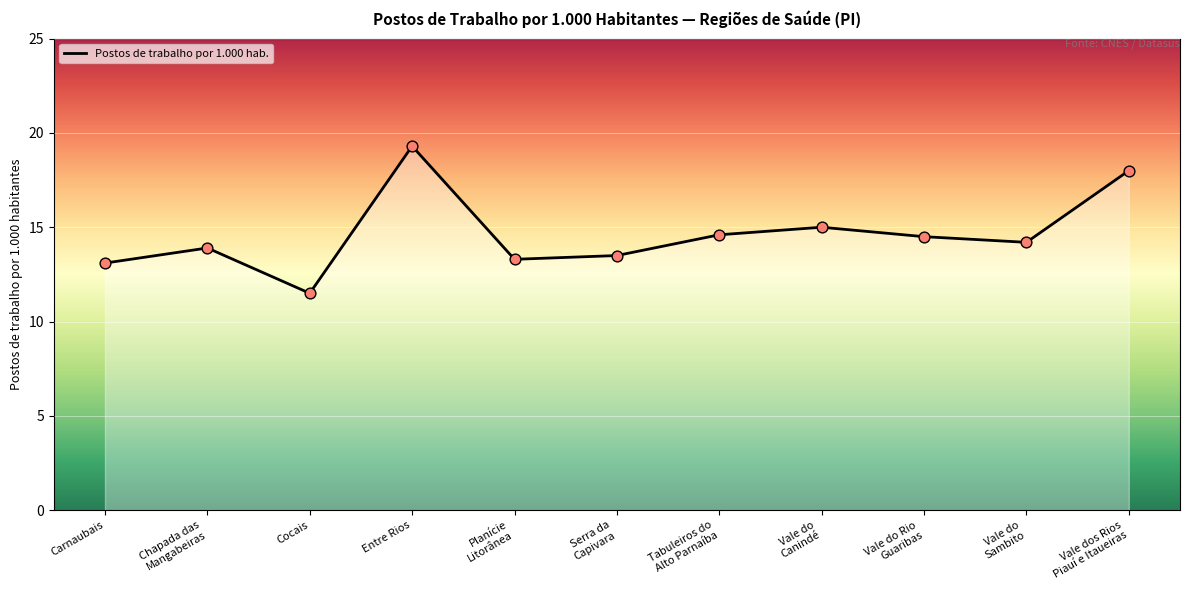

What is the ratio of the value at Entre Rios to the value at Chapada das
Mangabeiras?

1.4